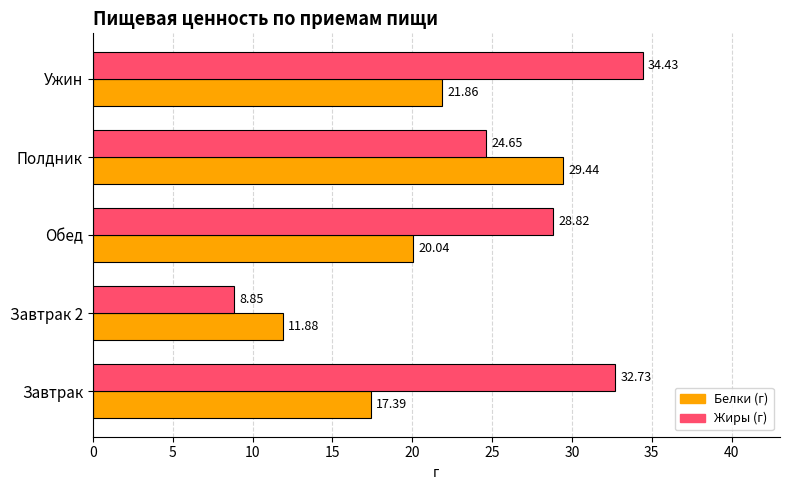

Which label corresponds to the largest value in the chart?

Ужин